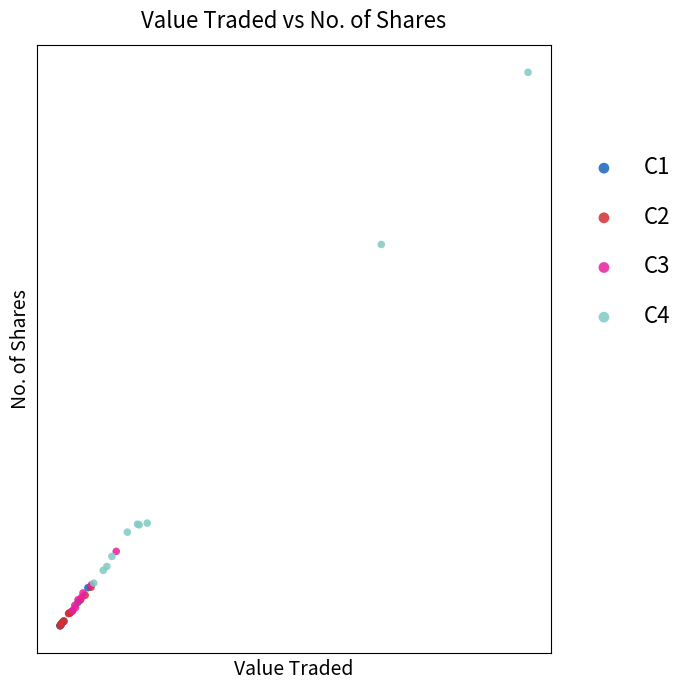

What are all the series names shown in the legend?

C1, C2, C3, C4